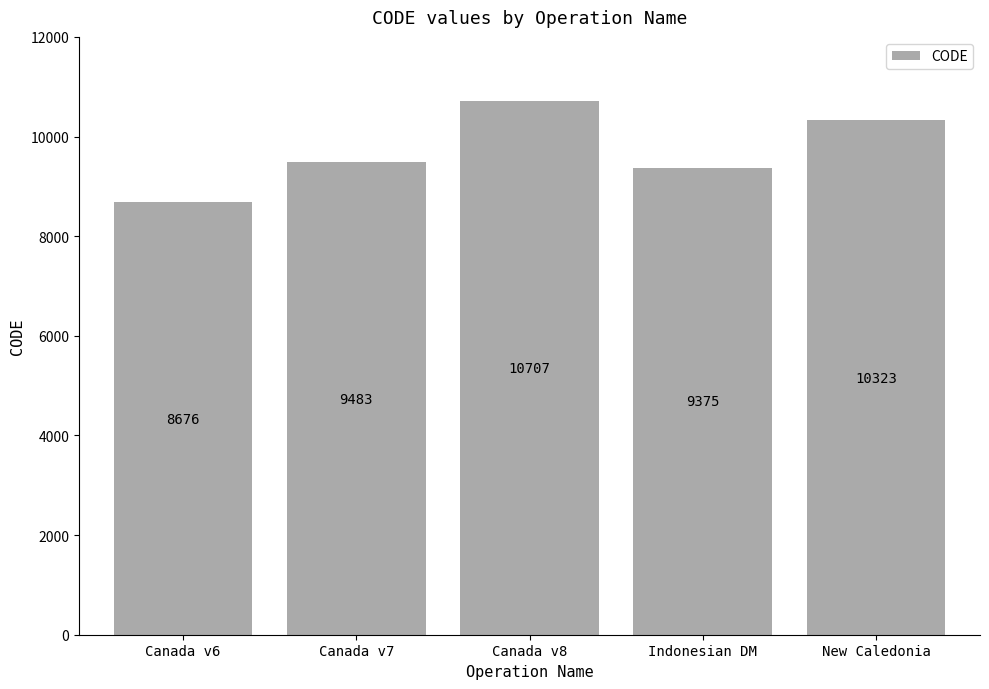

What is the sum of the values at Canada v7 and Indonesian DM?

18858